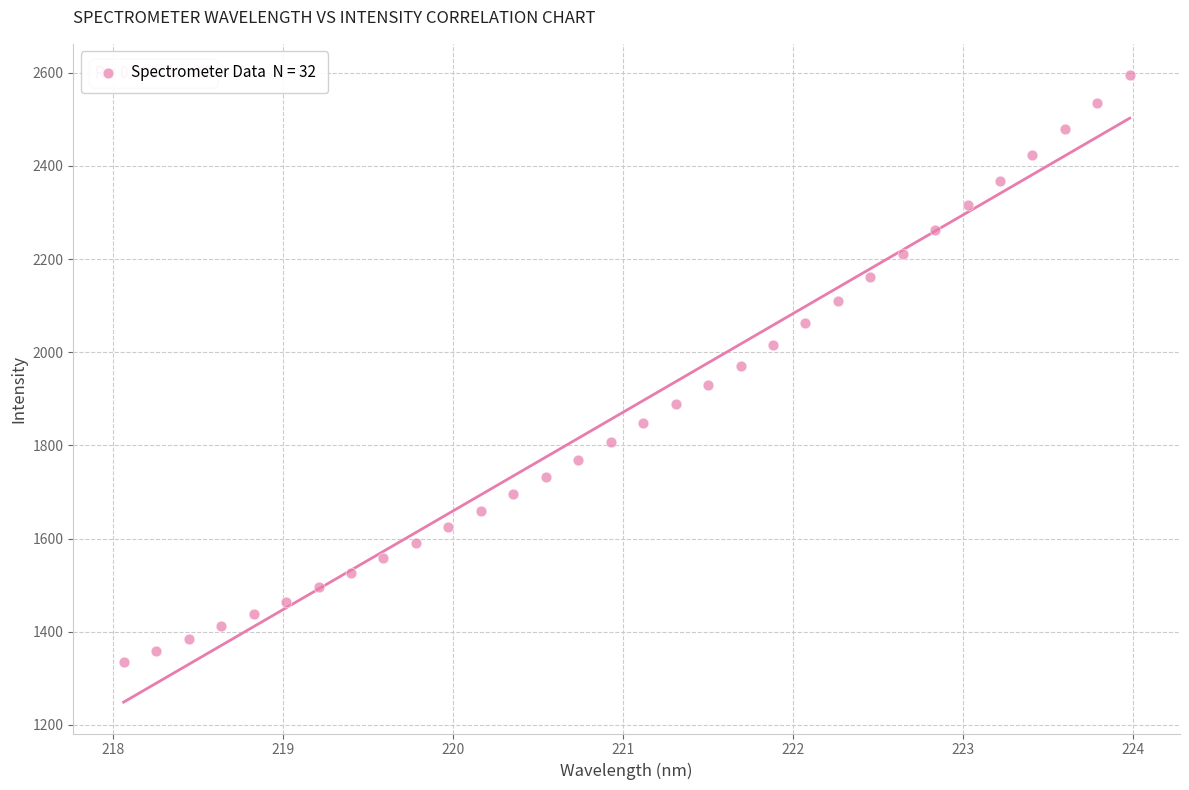

What is the range of Y values (max minus min)?

1259.4